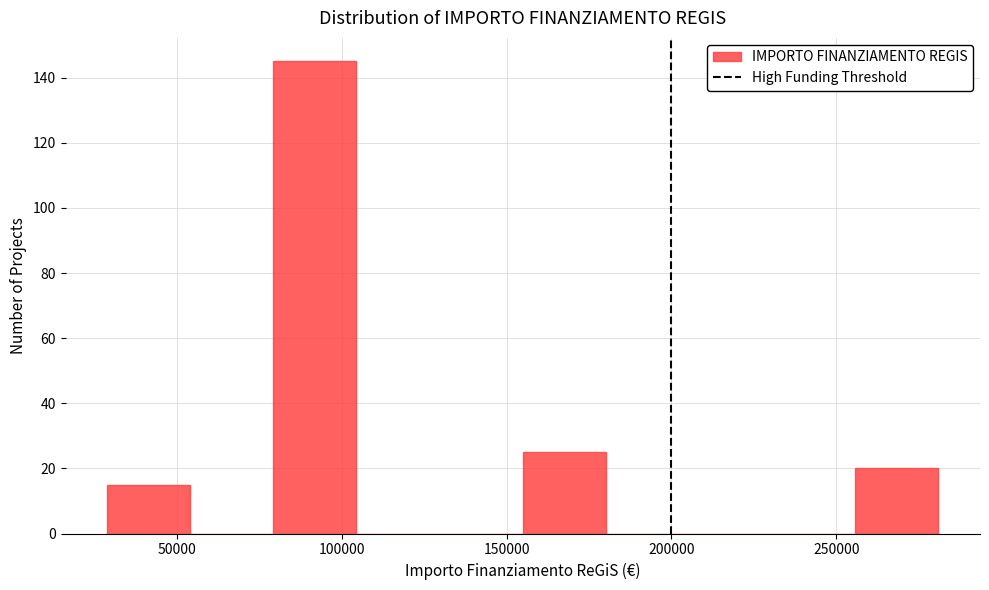

Reading left to right, transcribe this chart: for each bar, give the range it covers on the x-axis and its height. Neither the bar edges nor the heights are printed on the chart, so give them approximately, as read against the axes.

30000 to 55000: 16
55000 to 80000: 0
80000 to 105000: 146
105000 to 130000: 0
130000 to 155000: 0
155000 to 180000: 26
180000 to 205000: 0
205000 to 230000: 0
230000 to 255000: 0
255000 to 280000: 20